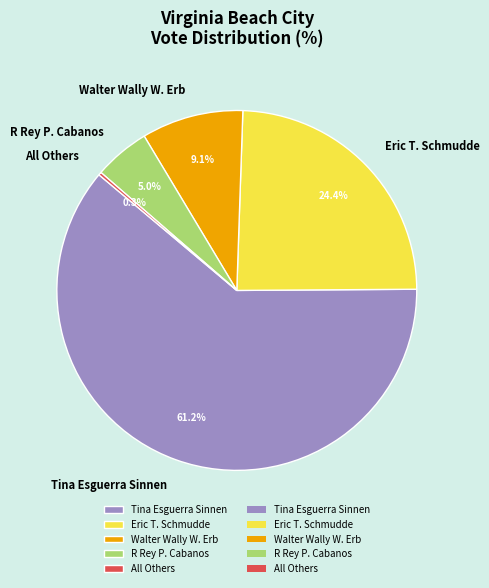

What is the ratio of the value at Tina Esguerra Sinnen to the value at Walter Wally W. Erb?

6.7